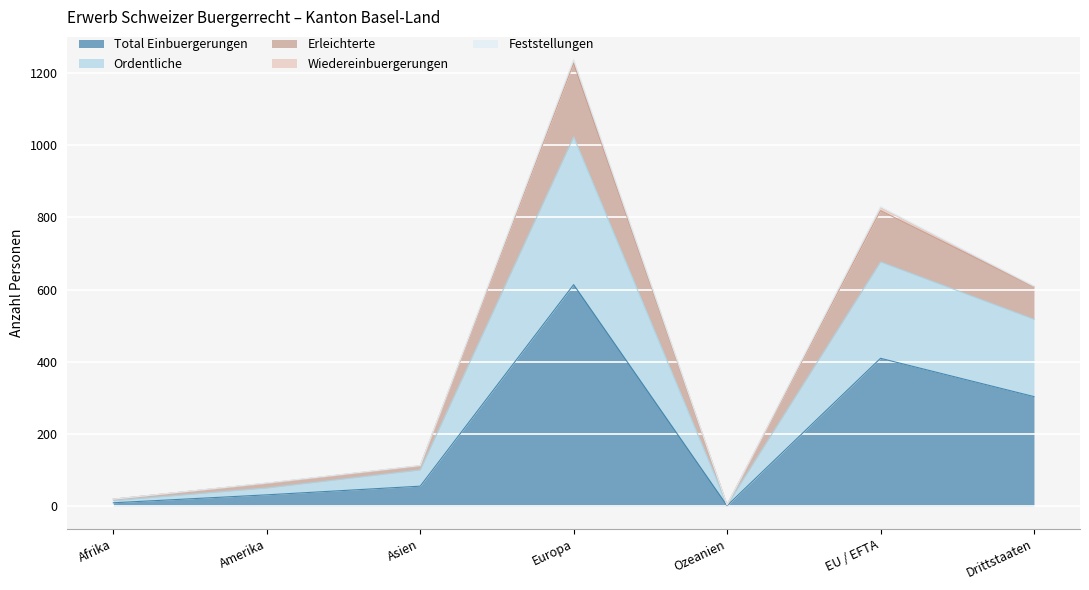

Is it true that Total Einbuergerungen equals 2 at Ozeanien?

True